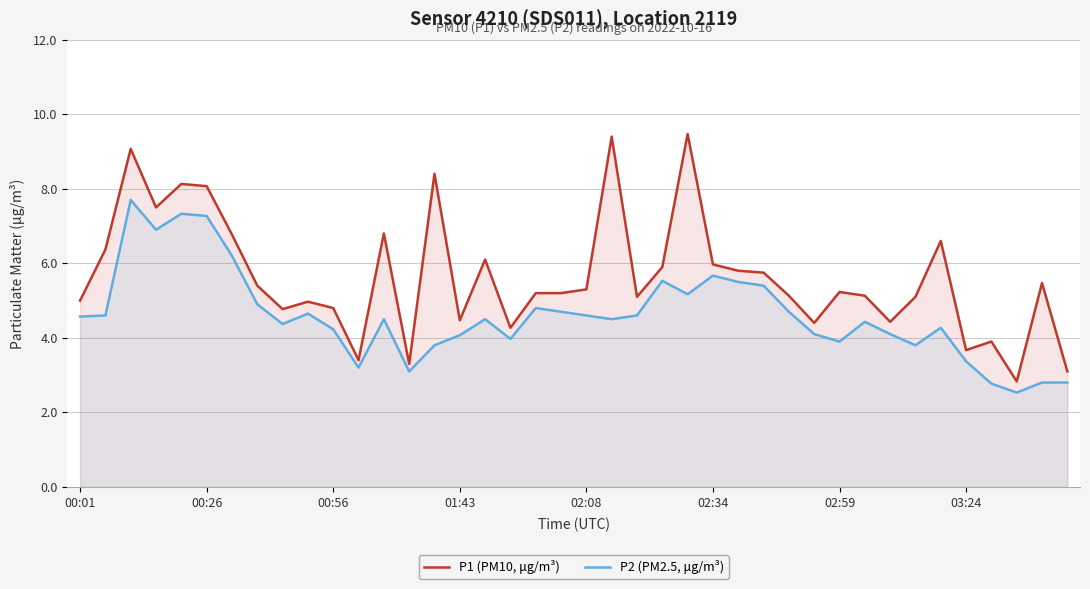

What are all the series names shown in the legend?

P1 (PM10, μg/m³), P2 (PM2.5, μg/m³)